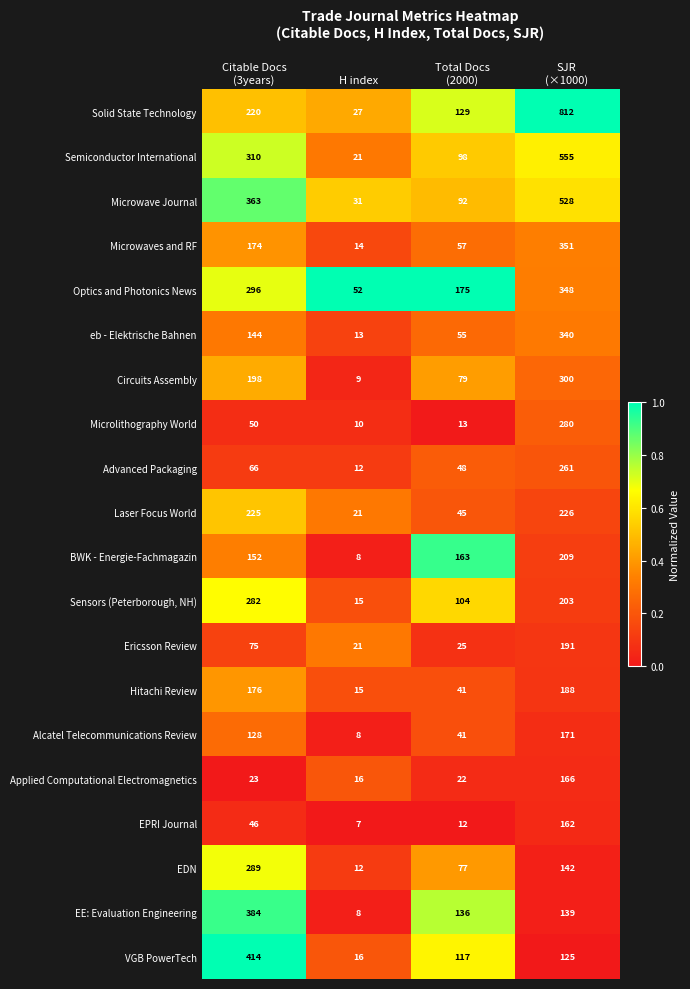

Is it true that Circuits Assembly equals 14 at H index?

False